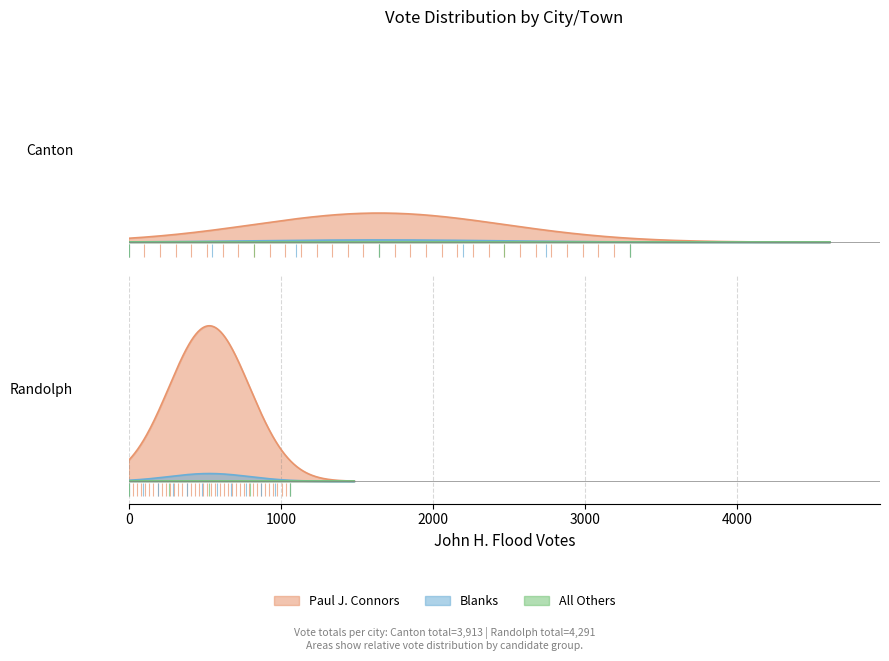

What value does the Blanks series have at Randolph?

154